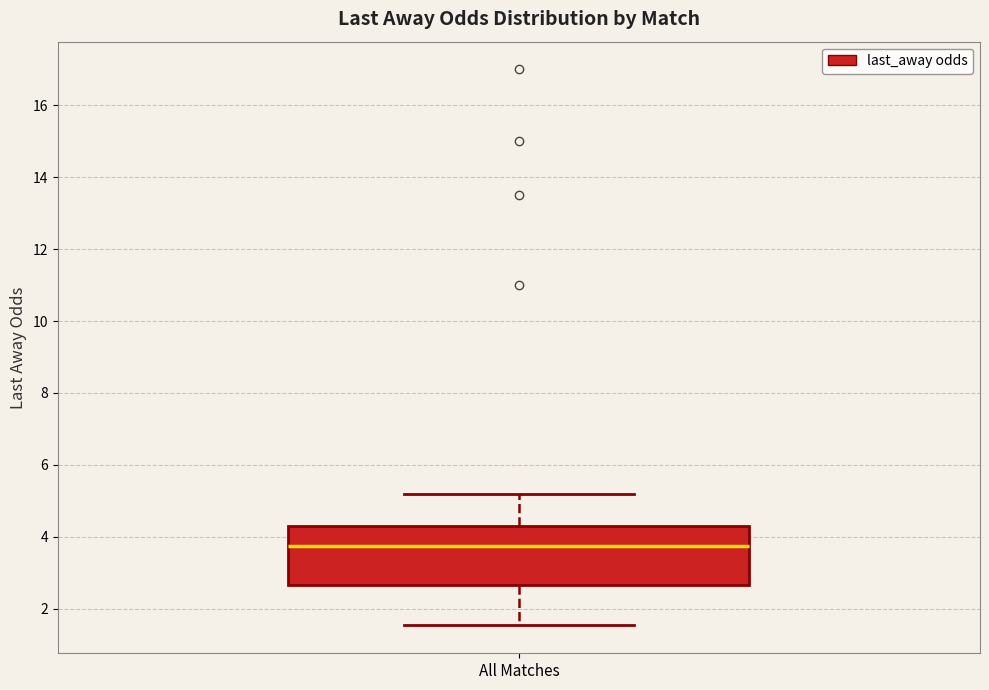

Where does the upper whisker of the box for All Matches end on the y-axis? The values are not printed on the chart, so give them approximately, as read against the axis.

5.2